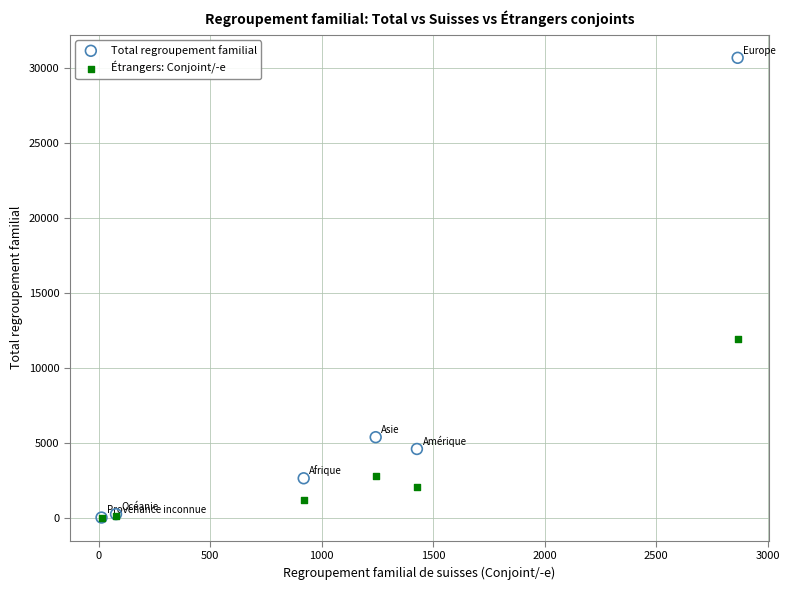

What are all the series names shown in the legend?

Total regroupement familial, Étrangers: Conjoint/-e